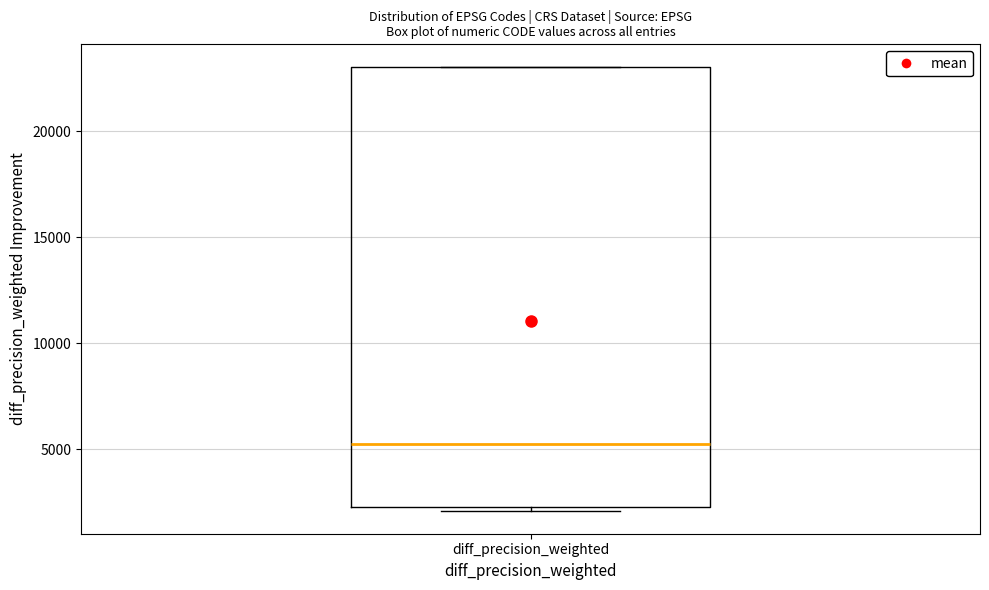

Where is the lower edge of the box for diff_precision_weighted on the y-axis? The values are not printed on the chart, so give them approximately, as read against the axis.

2500